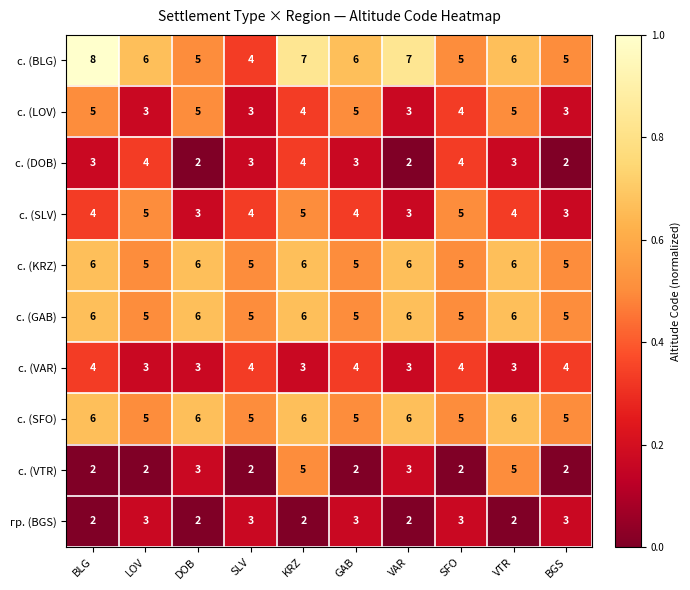

What is the total value across all series at GAB?

42